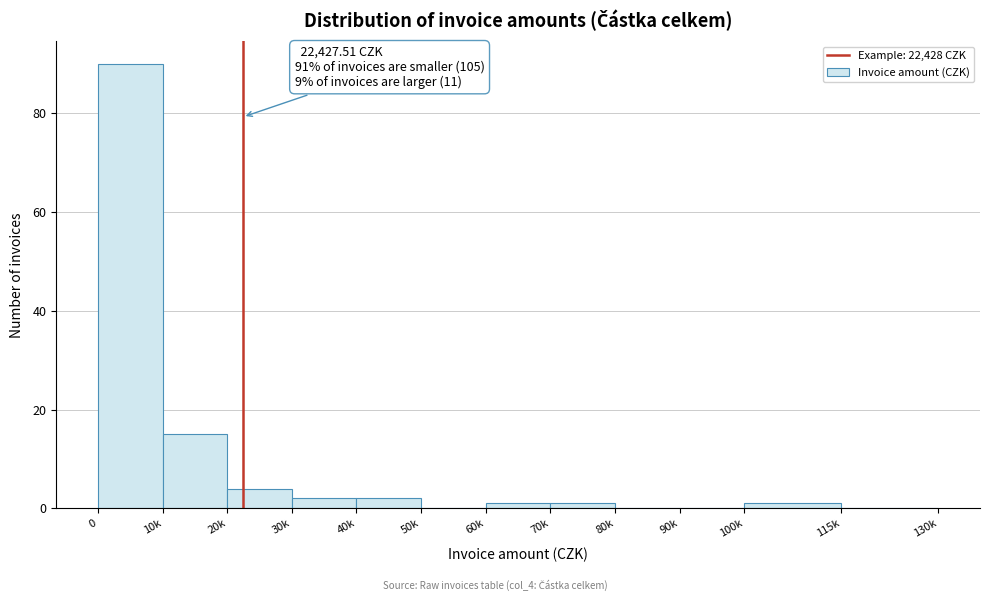

Reading left to right, what are all the values shown in this chart?

0=90	10k=15	20k=4	30k=2	40k=2	50k=0	60k=1	70k=1	80k=0	90k=0	100k=1	115k=0